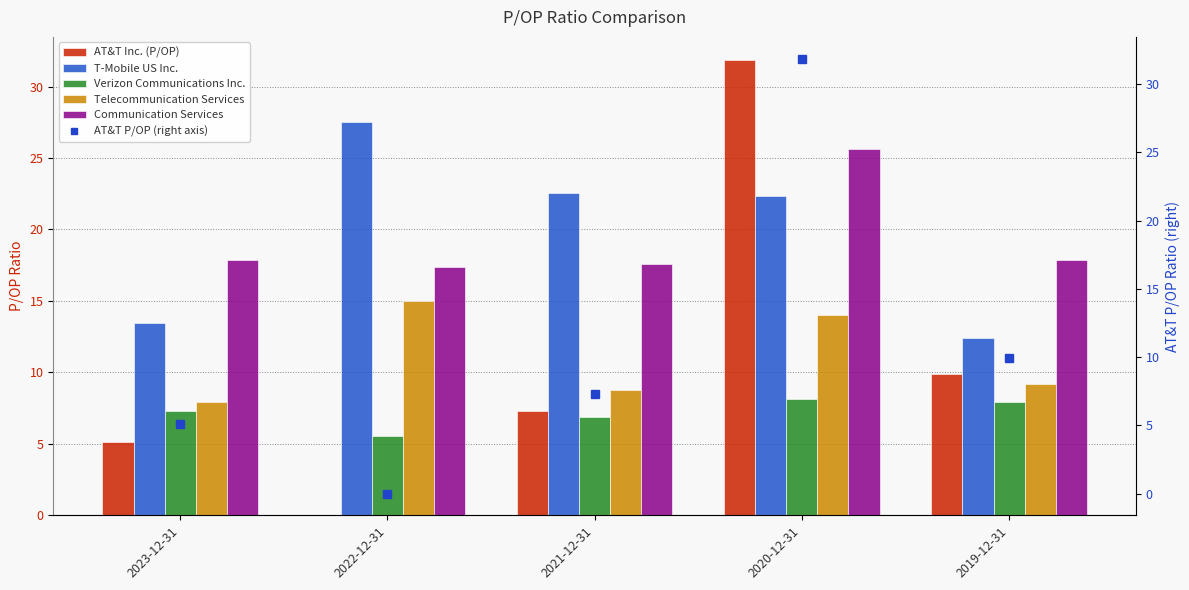

What is the label of the 5th bar from the right?

2023-12-31